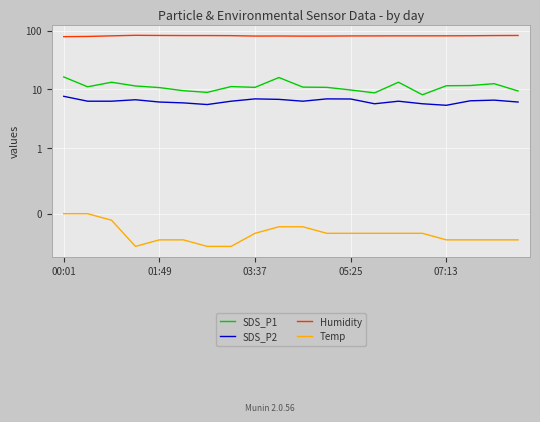

How many data points in SDS_P1 are less than 11?

10